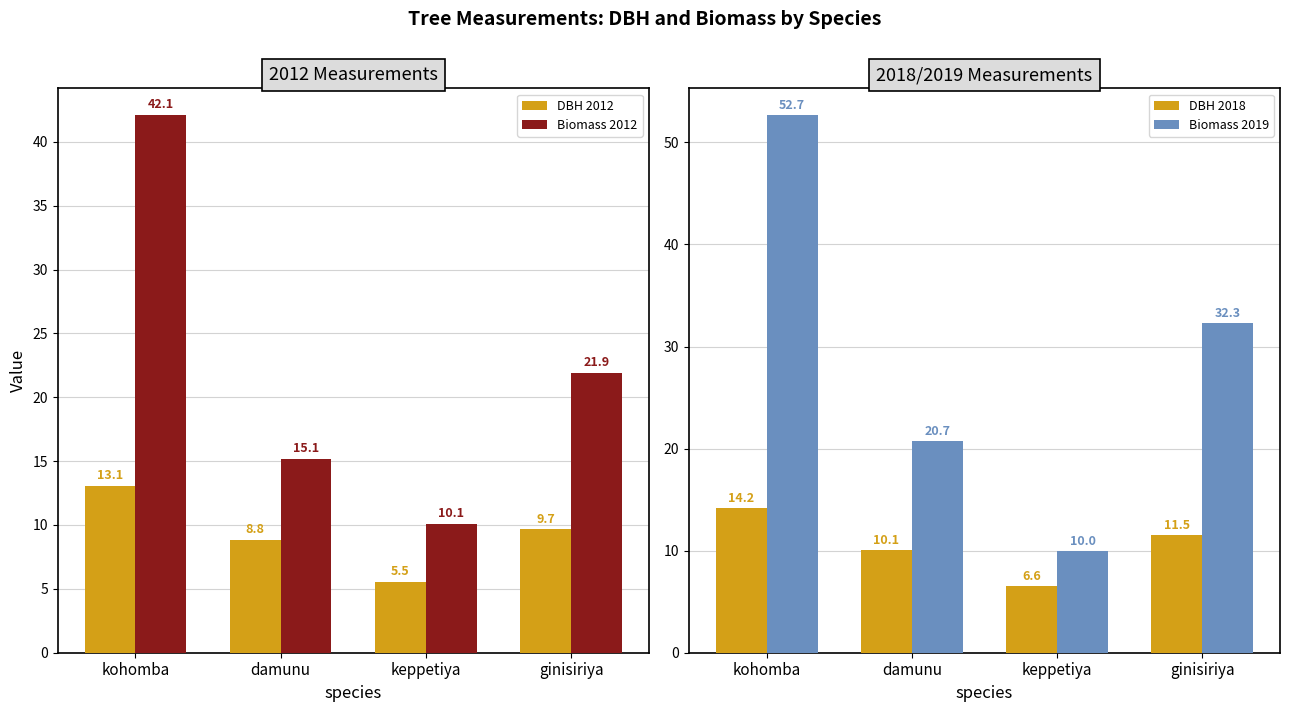

Rank the categories by DBH 2018 value from lowest to highest.

keppetiya, damunu, ginisiriya, kohomba